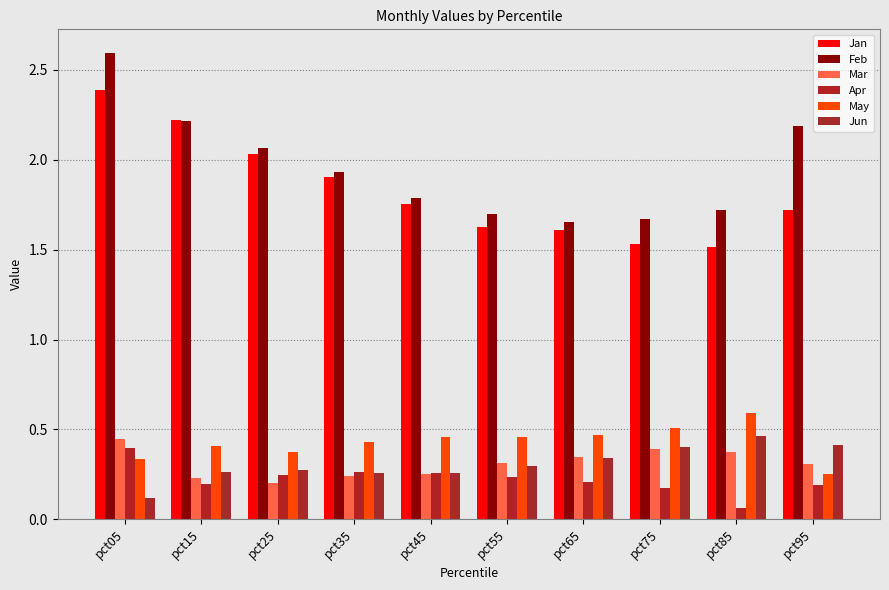

Reading left to right, what are all the values shown in this chart?

Jan: 2.4	2.2	2.0	1.9	1.8	1.6	1.6	1.5	1.5	1.7
Feb: 2.6	2.2	2.1	1.9	1.8	1.7	1.7	1.7	1.7	2.2
Mar: 0.4	0.2	0.2	0.2	0.3	0.3	0.3	0.4	0.4	0.3
Apr: 0.4	0.2	0.2	0.3	0.3	0.2	0.2	0.2	0.1	0.2
May: 0.3	0.4	0.4	0.4	0.5	0.5	0.5	0.5	0.6	0.3
Jun: 0.1	0.3	0.3	0.3	0.3	0.3	0.3	0.4	0.5	0.4